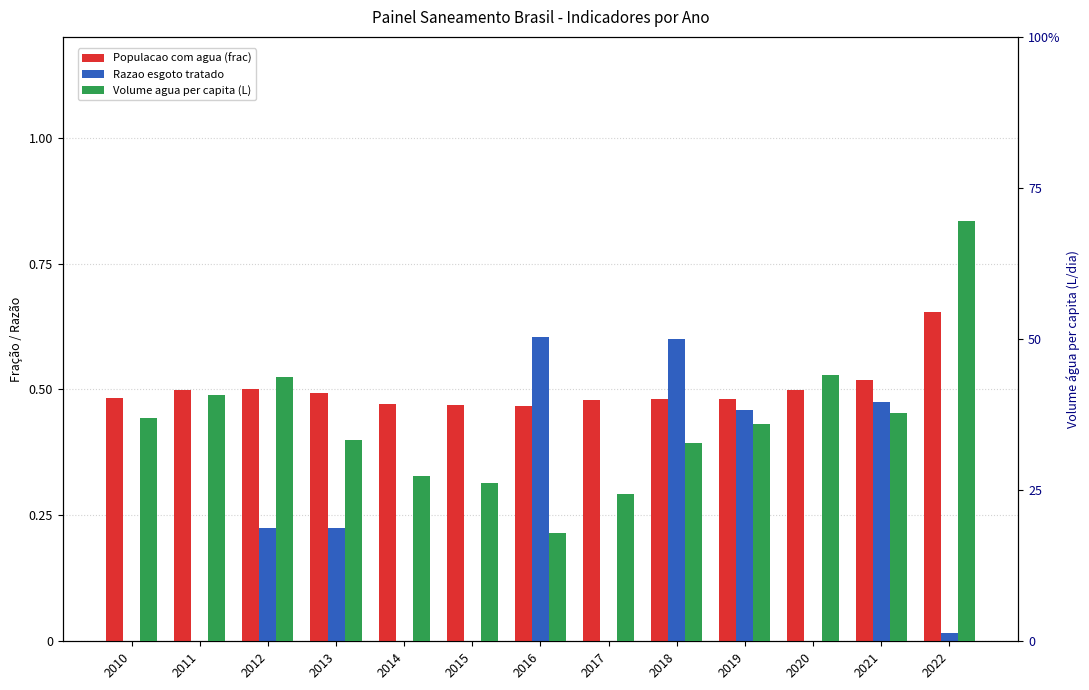

True or false: Populacao com agua (frac) has a value of 0.5 at 2017.

True